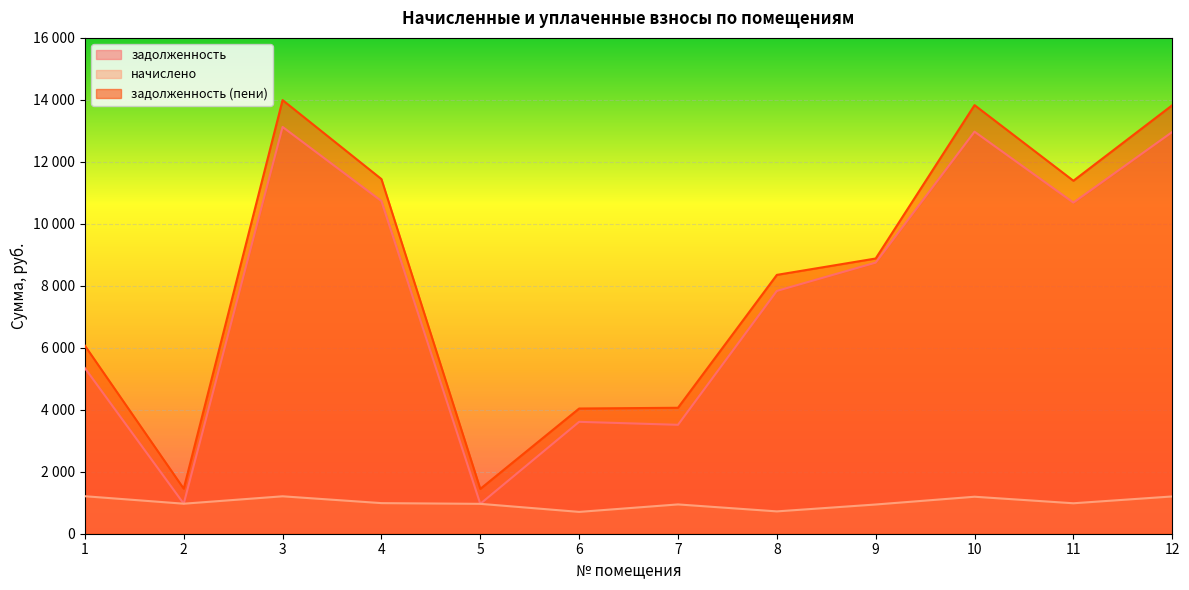

What is the value of the задолженность (пени) point at the 7th from the left?

4064.2